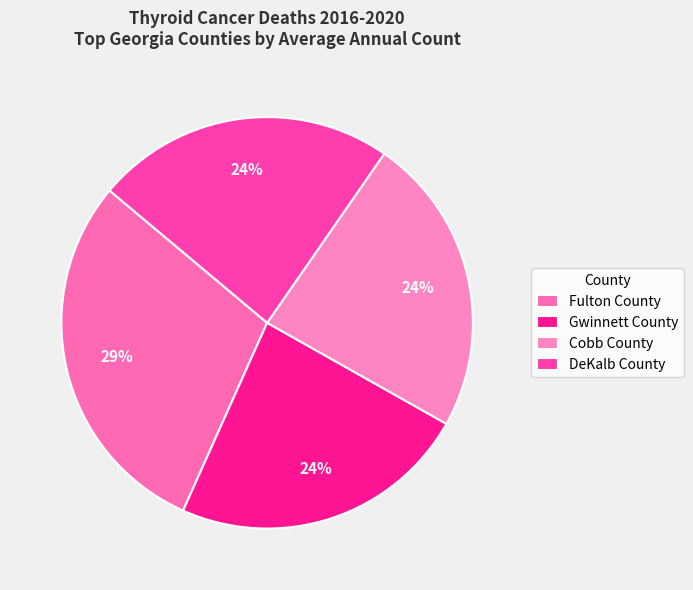

Does Cobb County account for over 50% of the chart?

No